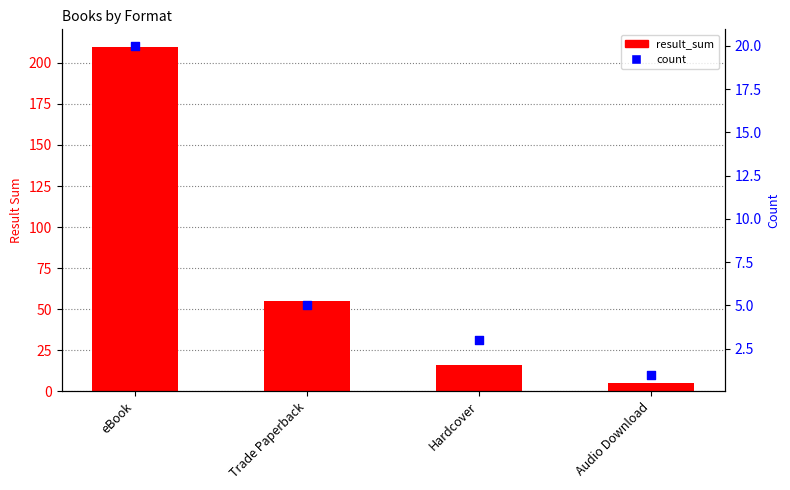

At which category is the sum across all series the highest?

eBook